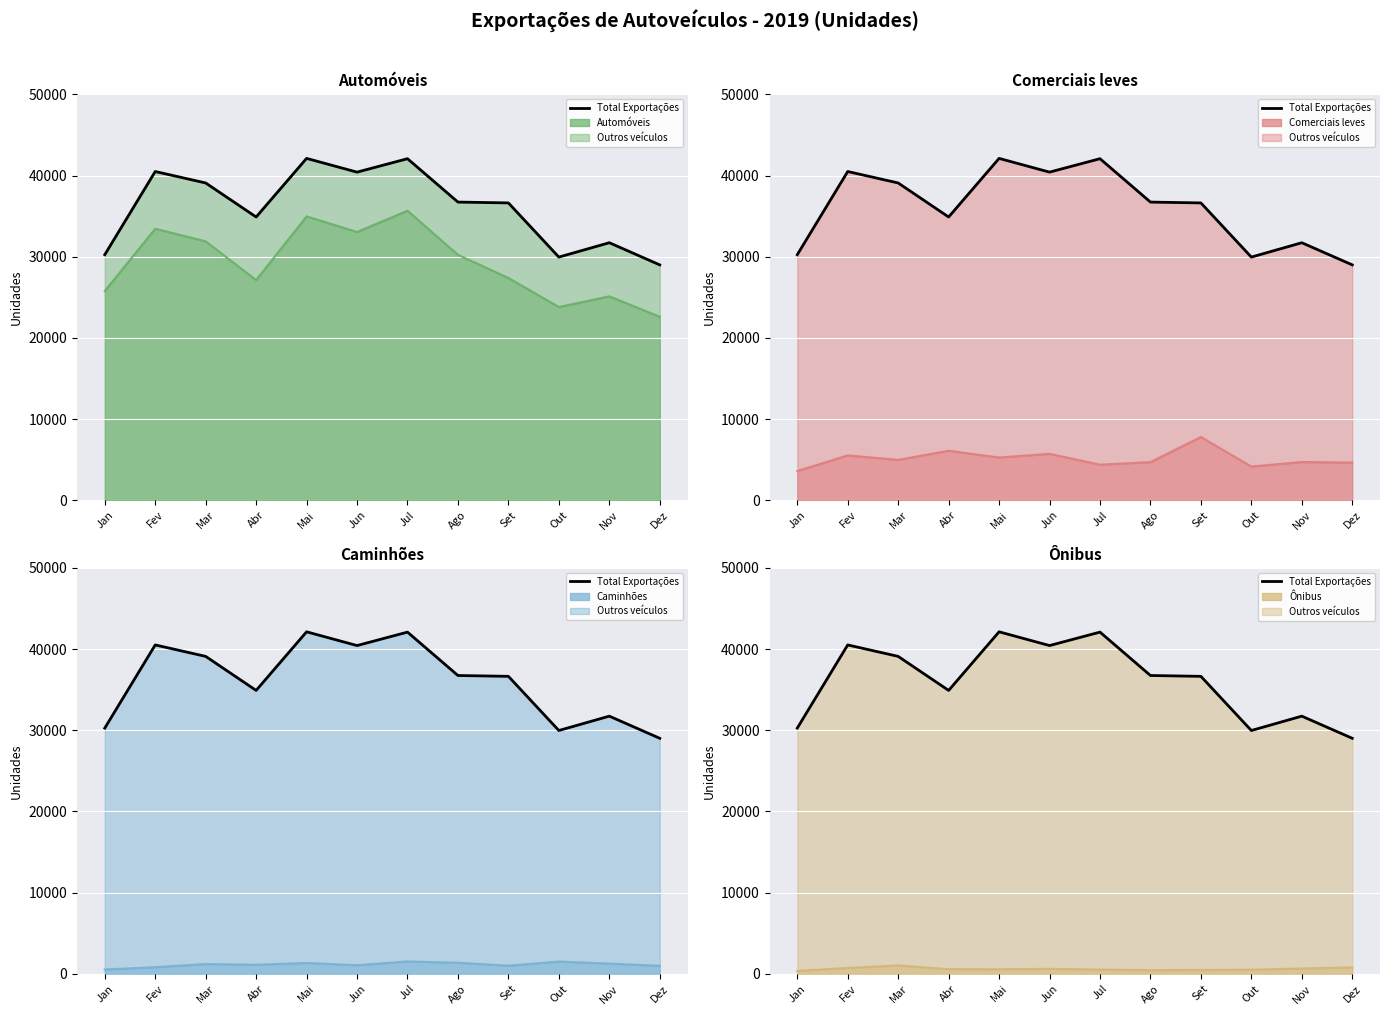

How many points are higher than both their immediate neighbors (excluding endpoints)?

4